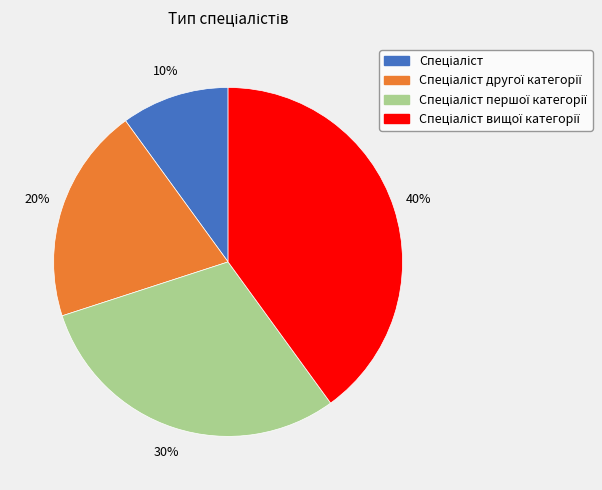

Is there a majority slice in this chart?

No